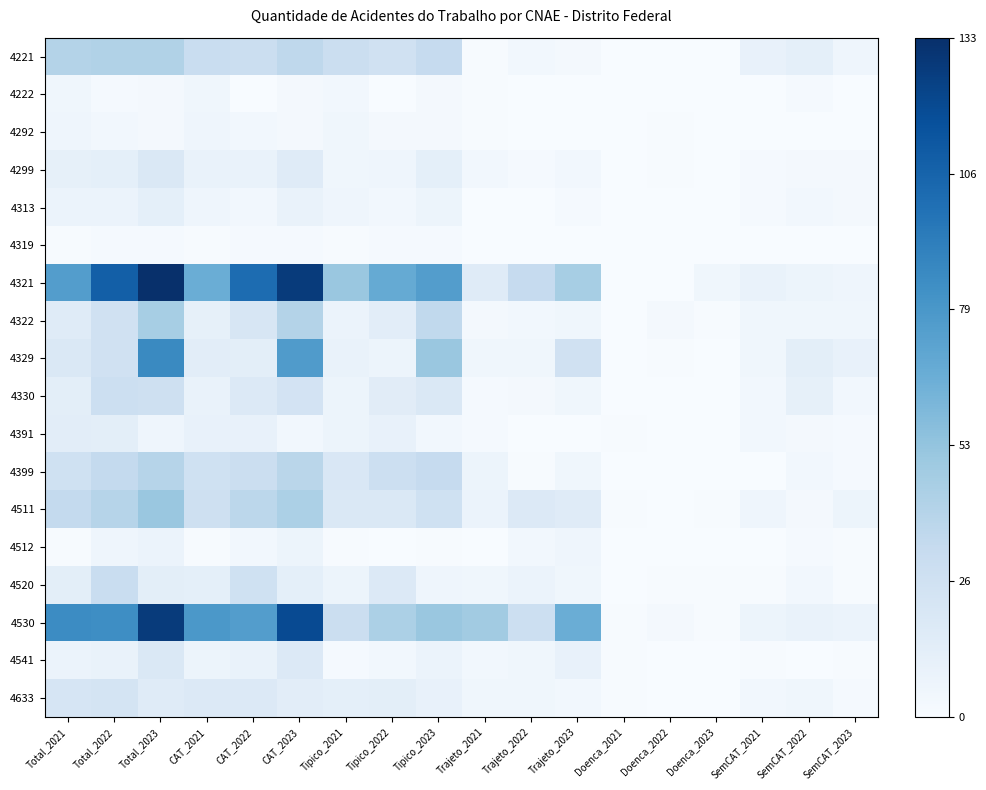

Rank the series at Doenca_2023 from lowest to highest value.

4221, 4222, 4292, 4299, 4313, 4319, 4329, 4330, 4391, 4399, 4512, 4541, 4633, 4322, 4511, 4520, 4530, 4321